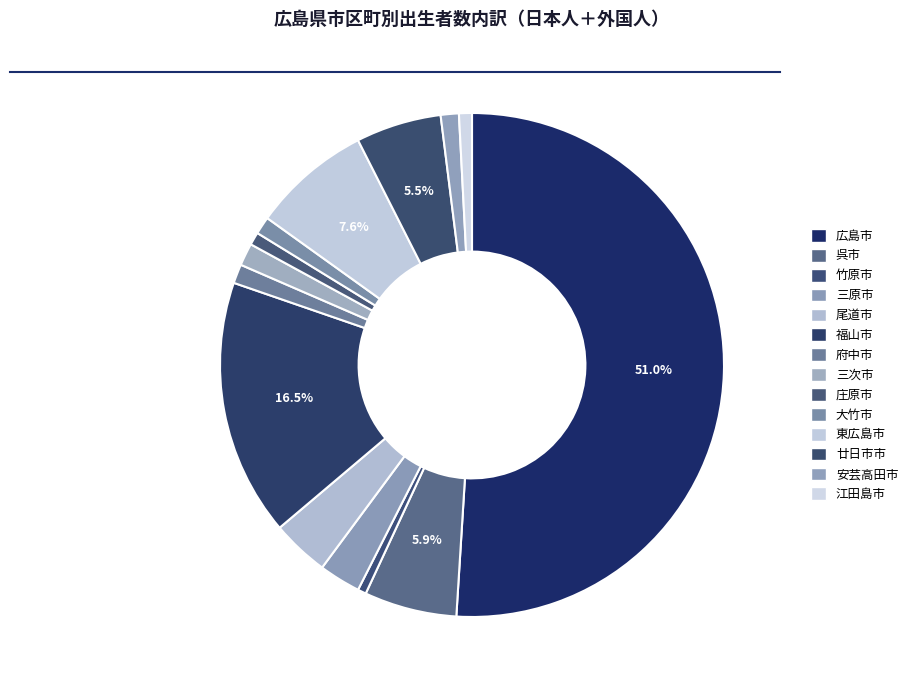

To the nearest percent, what is the difference between the 福山市 and 大竹市 slice percentages?

15%